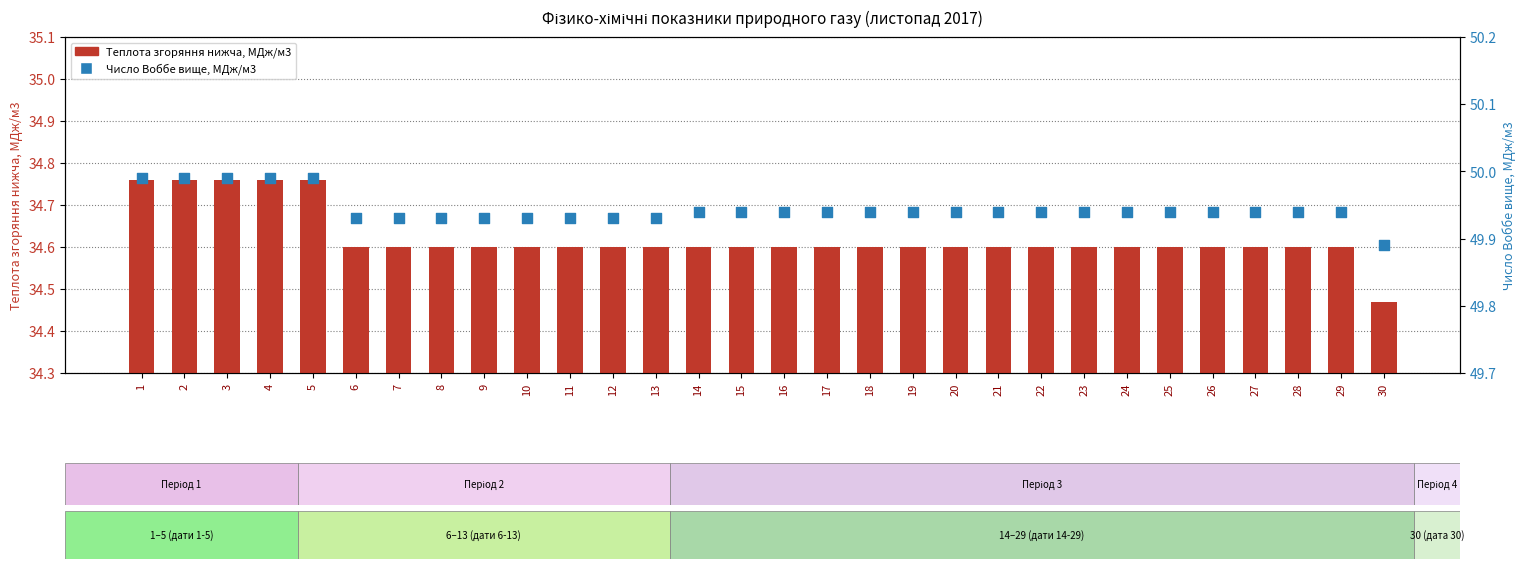

At which category is the sum across all series the highest?

1